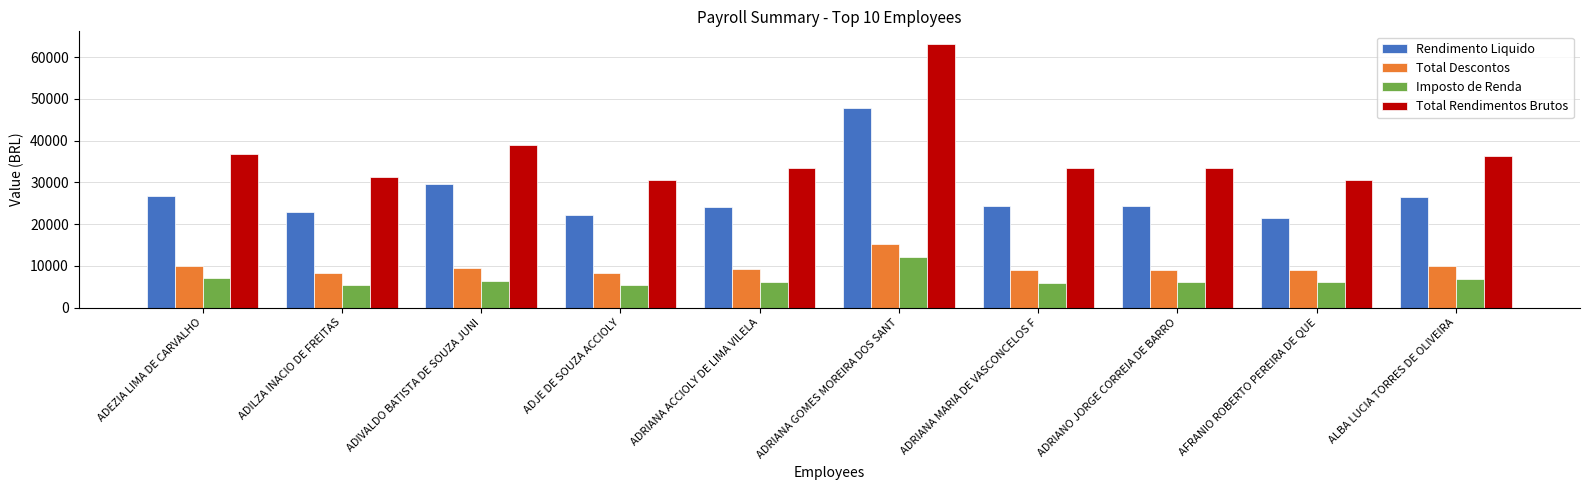

What is the value of the Imposto de Renda bar at the 1st from the left?

6959.2